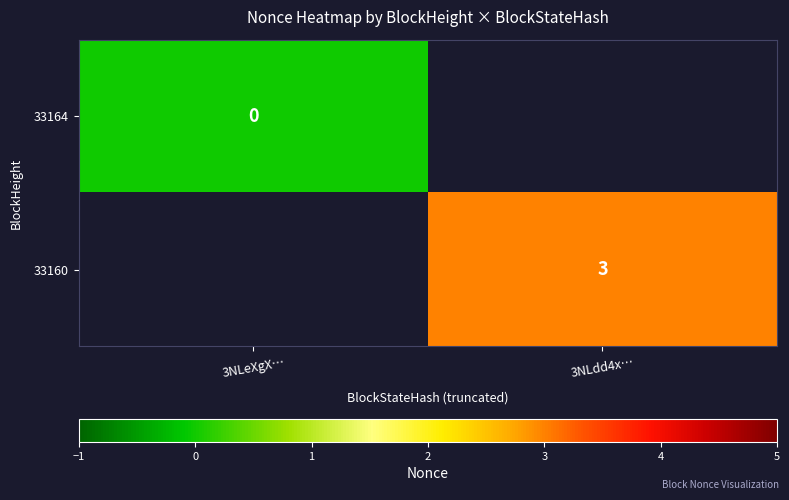

Is it true that 33160 equals 4 at 3NLdd4x…?

False